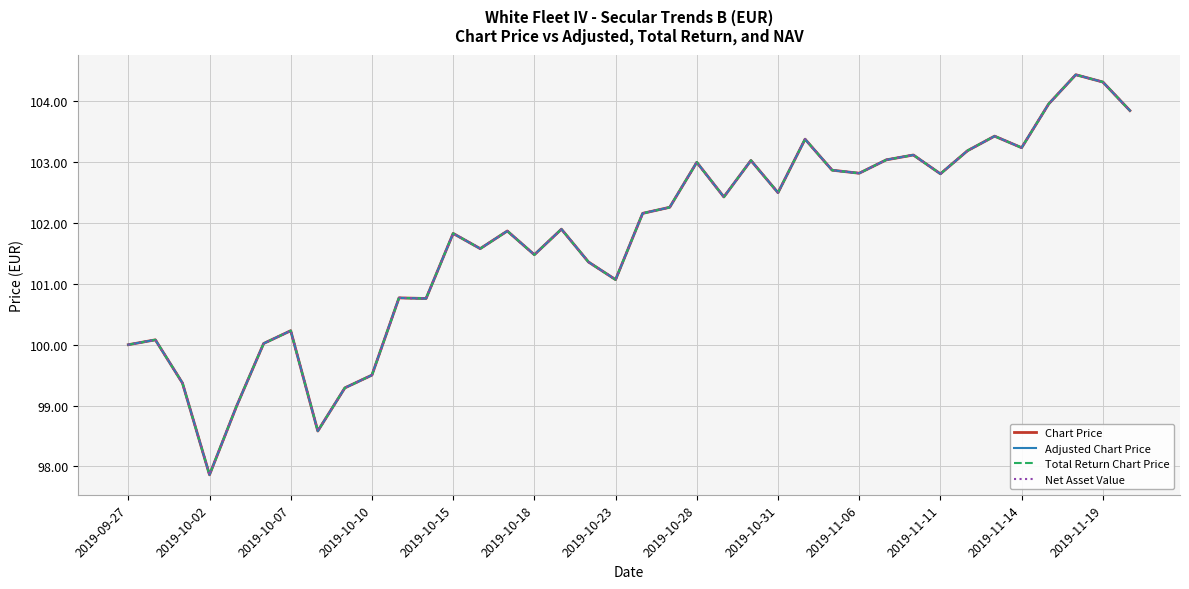

Does the chart have visible grid lines?

Yes